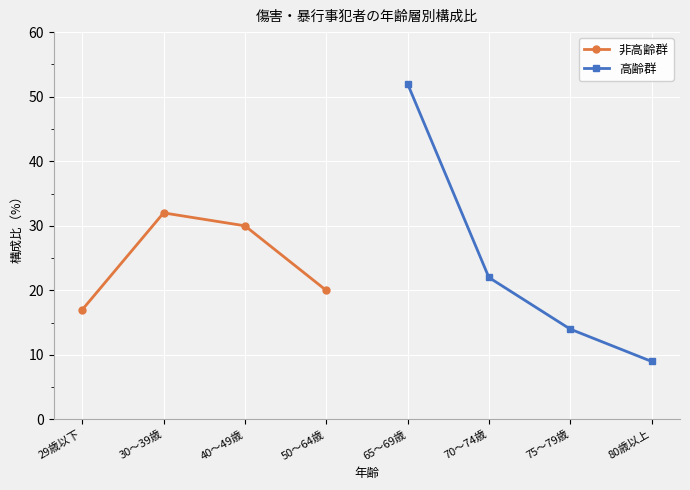

Which has a higher value, 29歳以下 or 50～64歳?

50～64歳